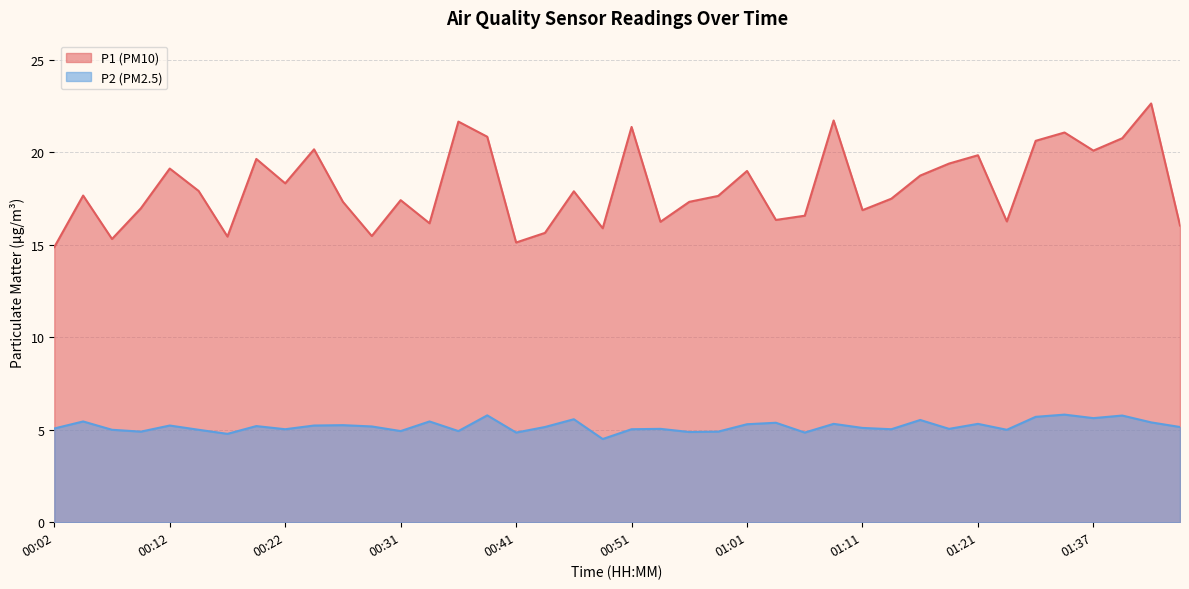

How many lines are shown in the chart?

2